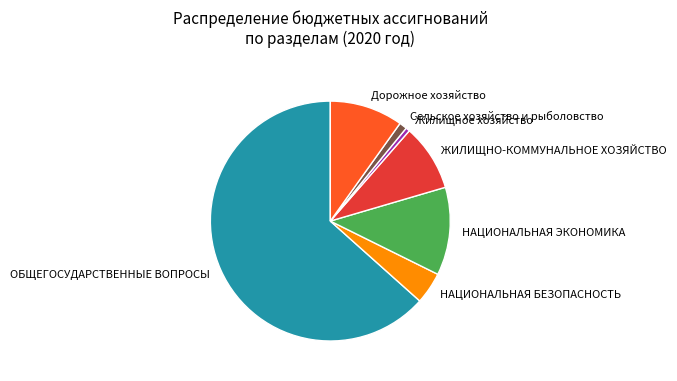

True or false: НАЦИОНАЛЬНАЯ ЭКОНОМИКА accounts for 12% of the total.

True